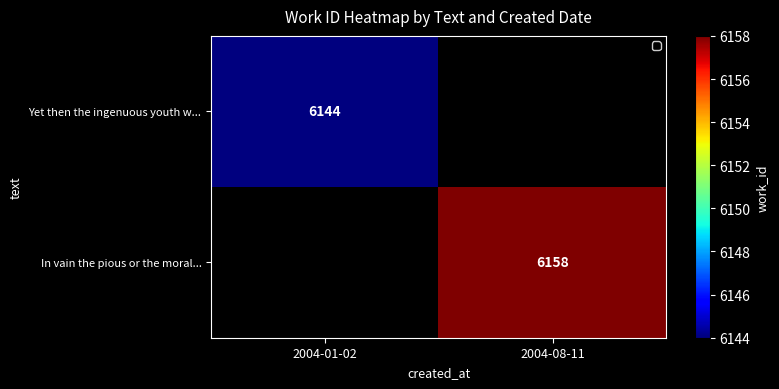

At how many categories does at least one series exceed 6153?

1